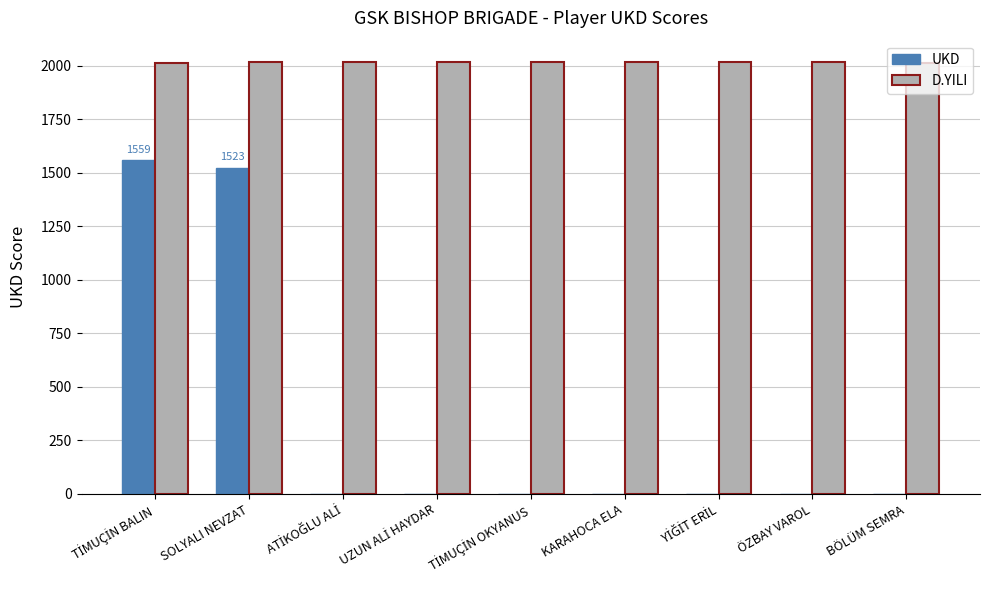

What is the sum of all D.YILI values?

18141